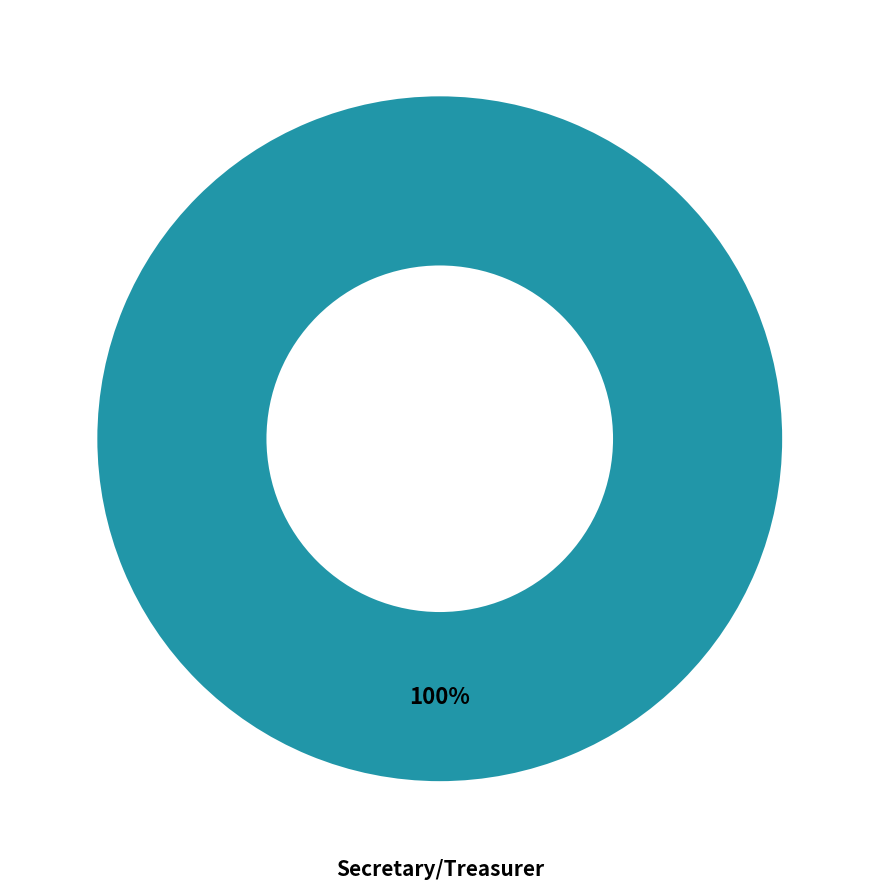

How many segments does this pie chart have?

1